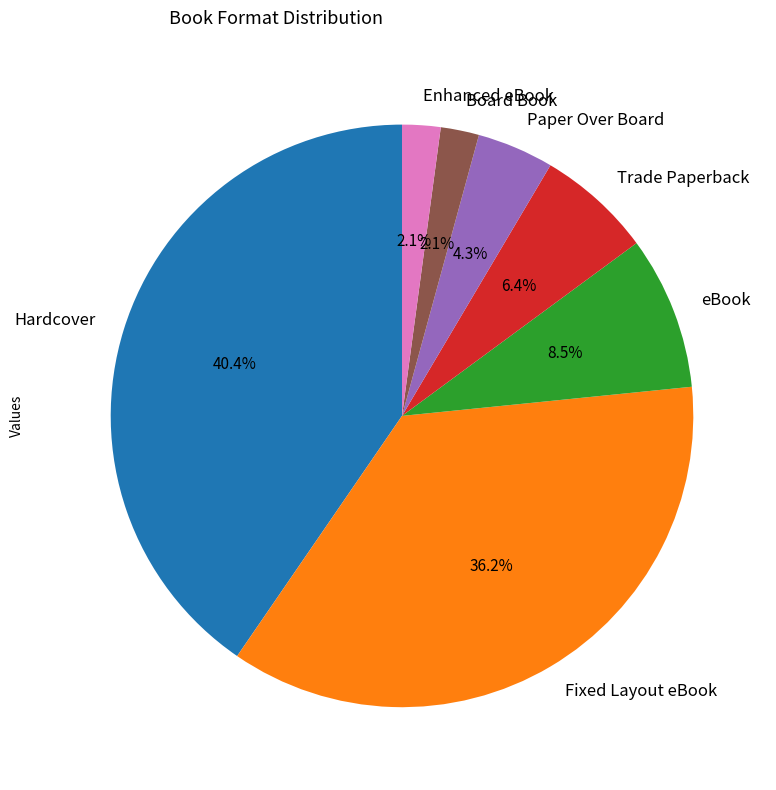

What percentage is the Hardcover slice, to the nearest percent?

40%